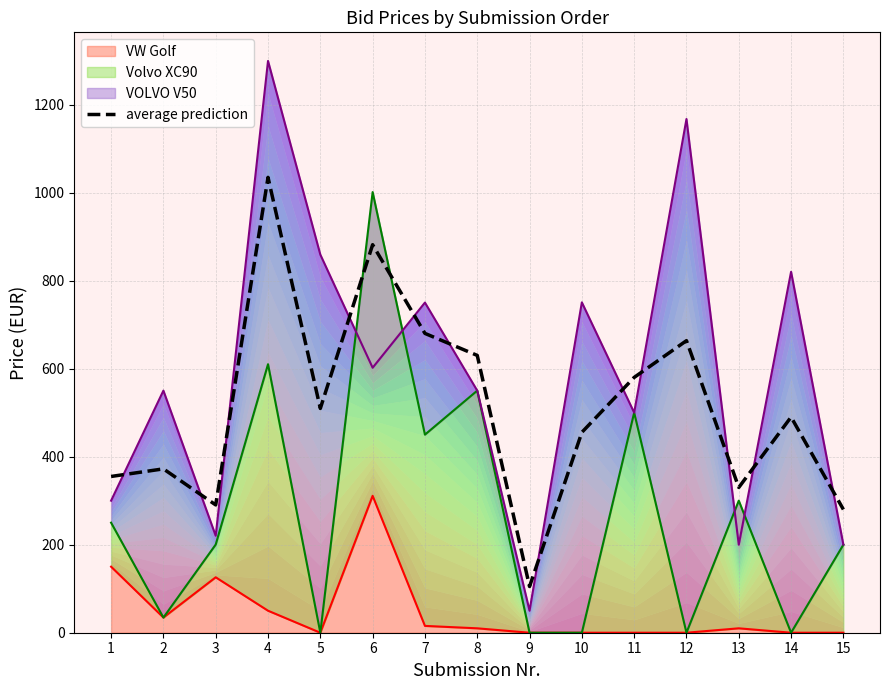

Reading left to right, transcribe all the data shown in this chart.

355.0	372.2	290.3	1034.5	509.5	881.5	680.0	630.0	105.0	455.2	580.0	663.5	330.0	490.0	280.0